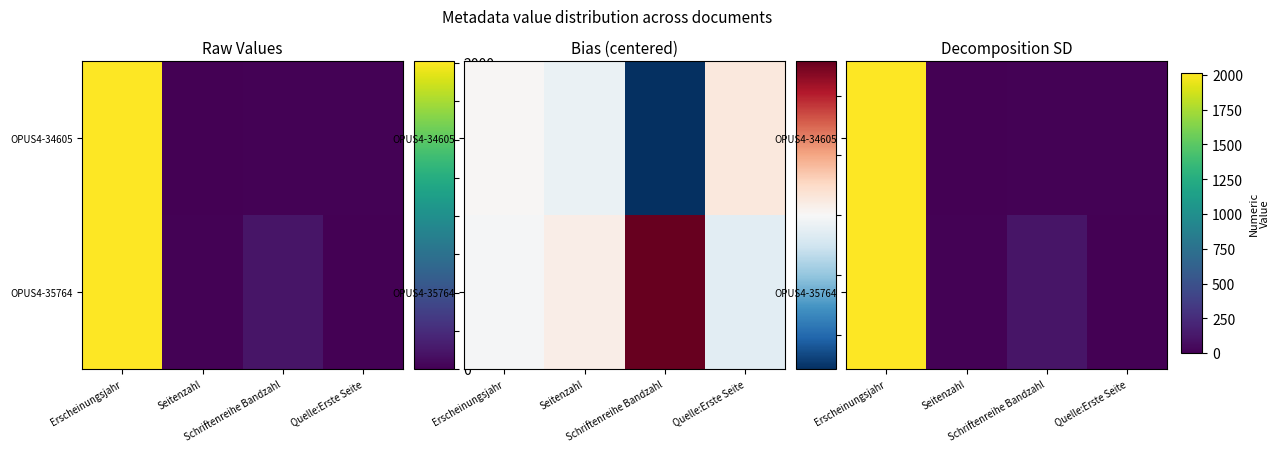

What is the average value of the OPUS4-35764 series?

536